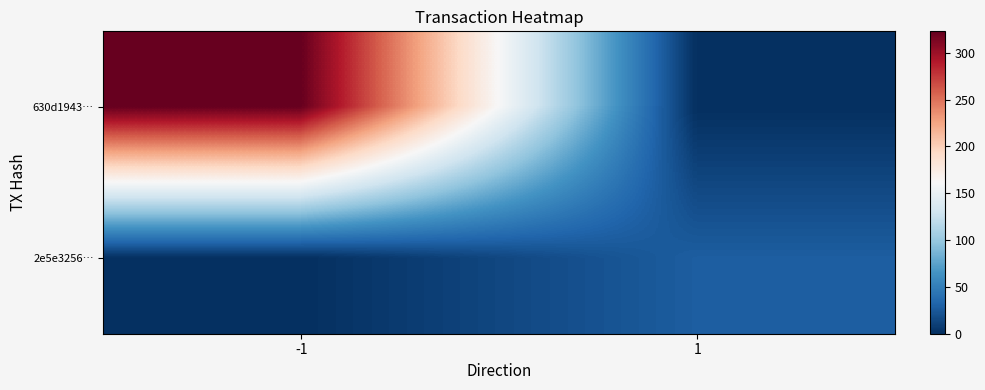

What is the total value across all series at -1?

323